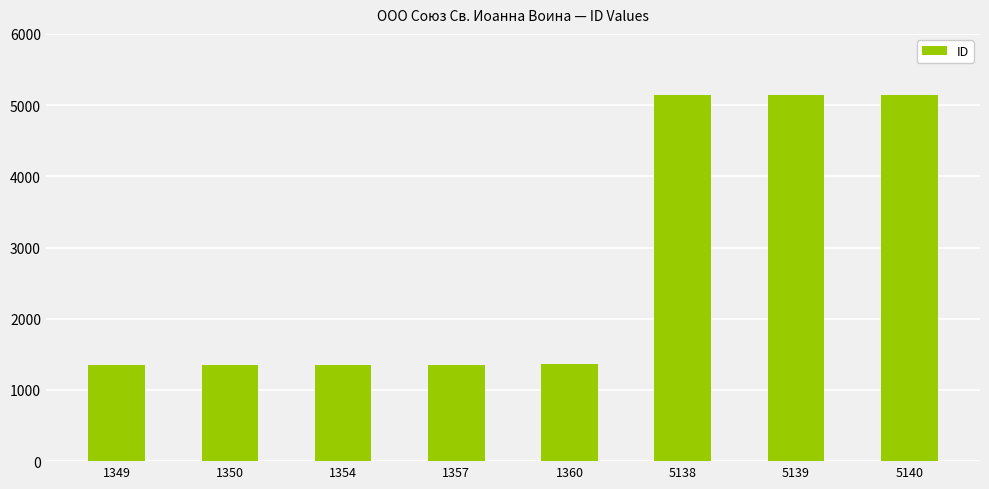

What is the average value?

2773